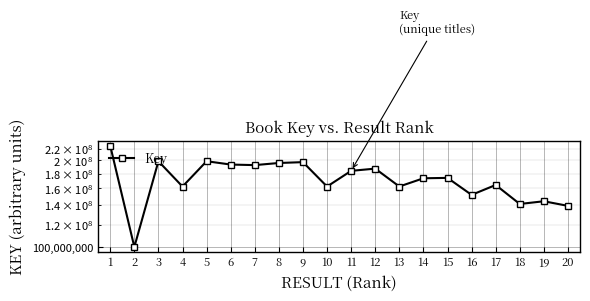

Approximately how many times larger is the value at 2 compared to 20?

0.7